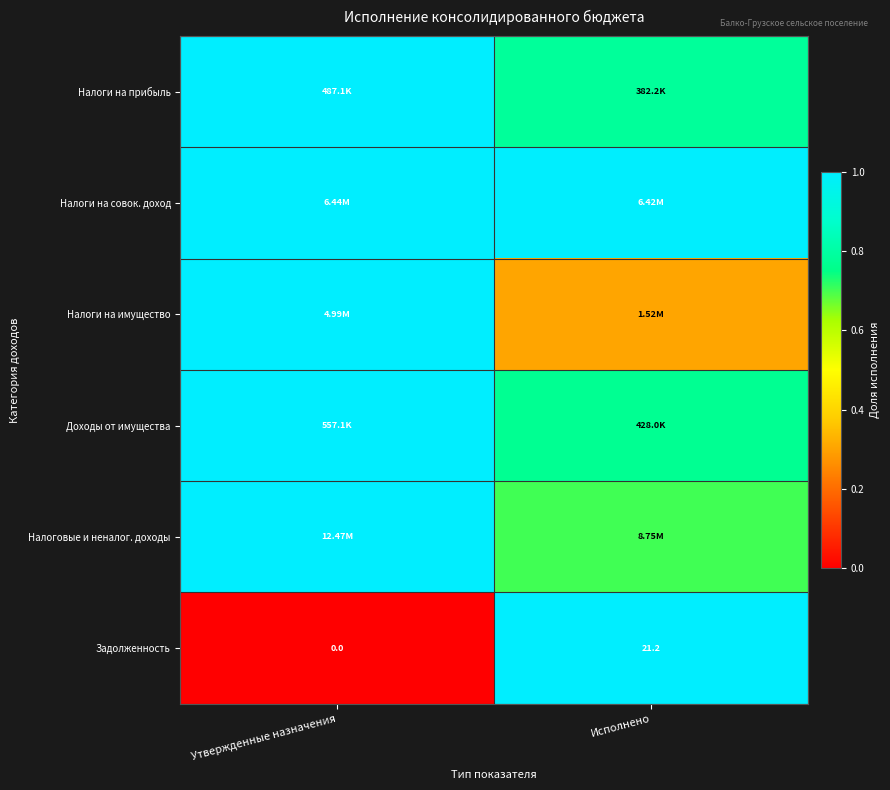

Which label corresponds to the smallest value in the chart?

Утвержденные назначения